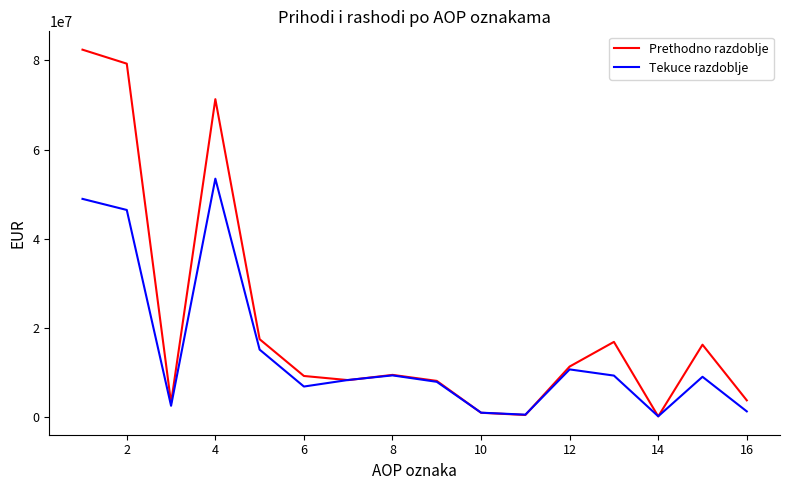

Which series has the largest total across all categories?

Prethodno razdoblje